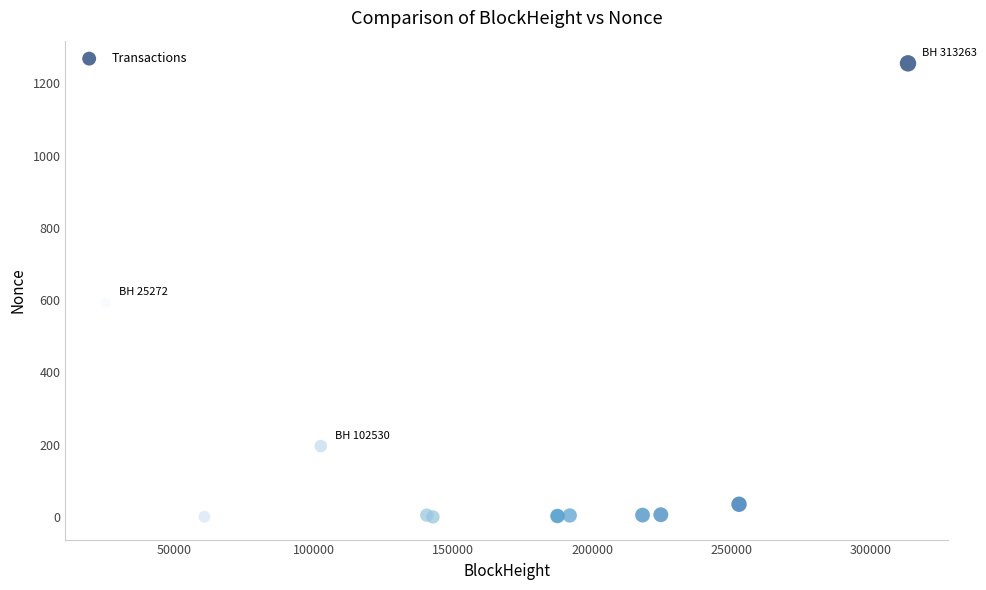

What Y value in the scatter plot is closest to 627?

593